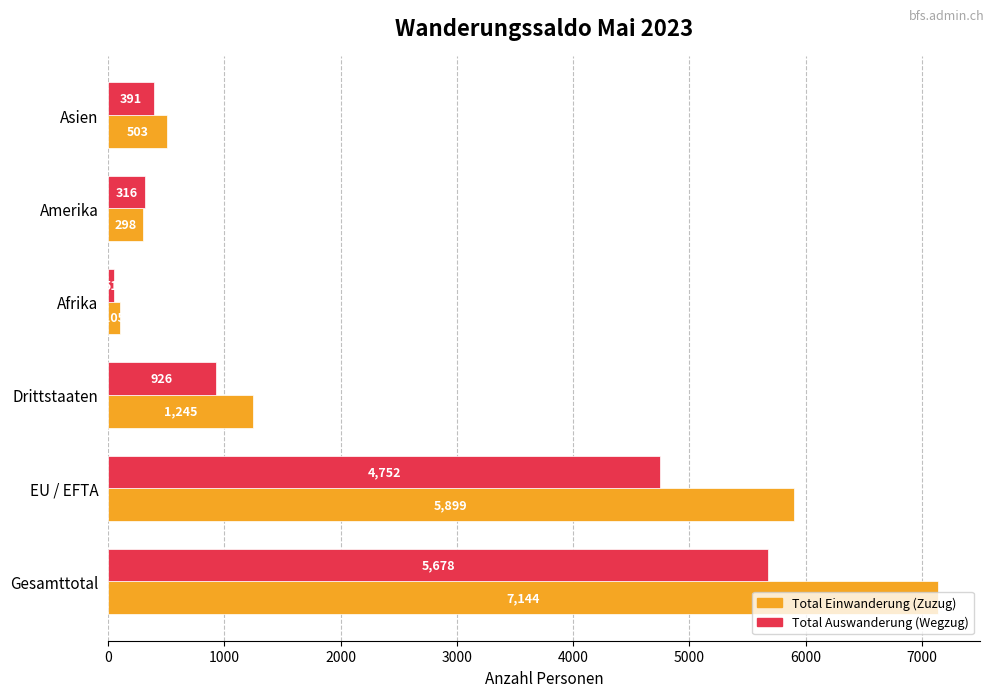

What is the difference between the second highest and minimum values in the Total Auswanderung (Wegzug) series?

4701